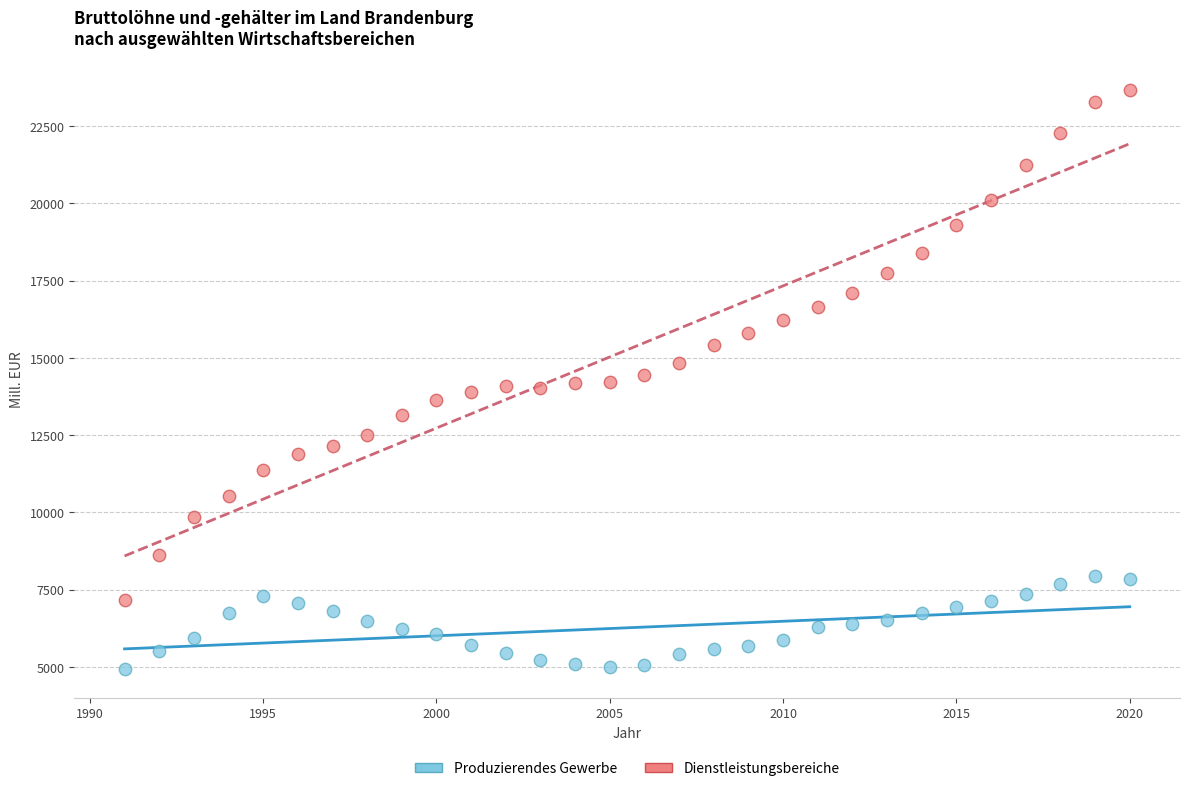

Which series contains the lowest Y value?

Produzierendes Gewerbe